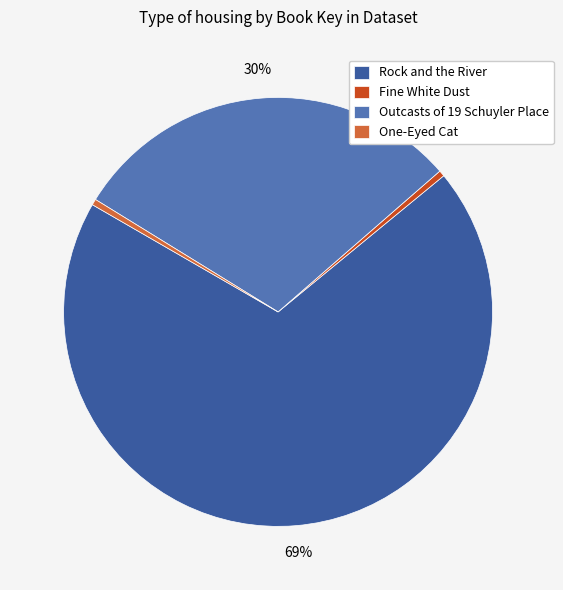

Which has a higher value, Rock and the River or Fine White Dust?

Rock and the River